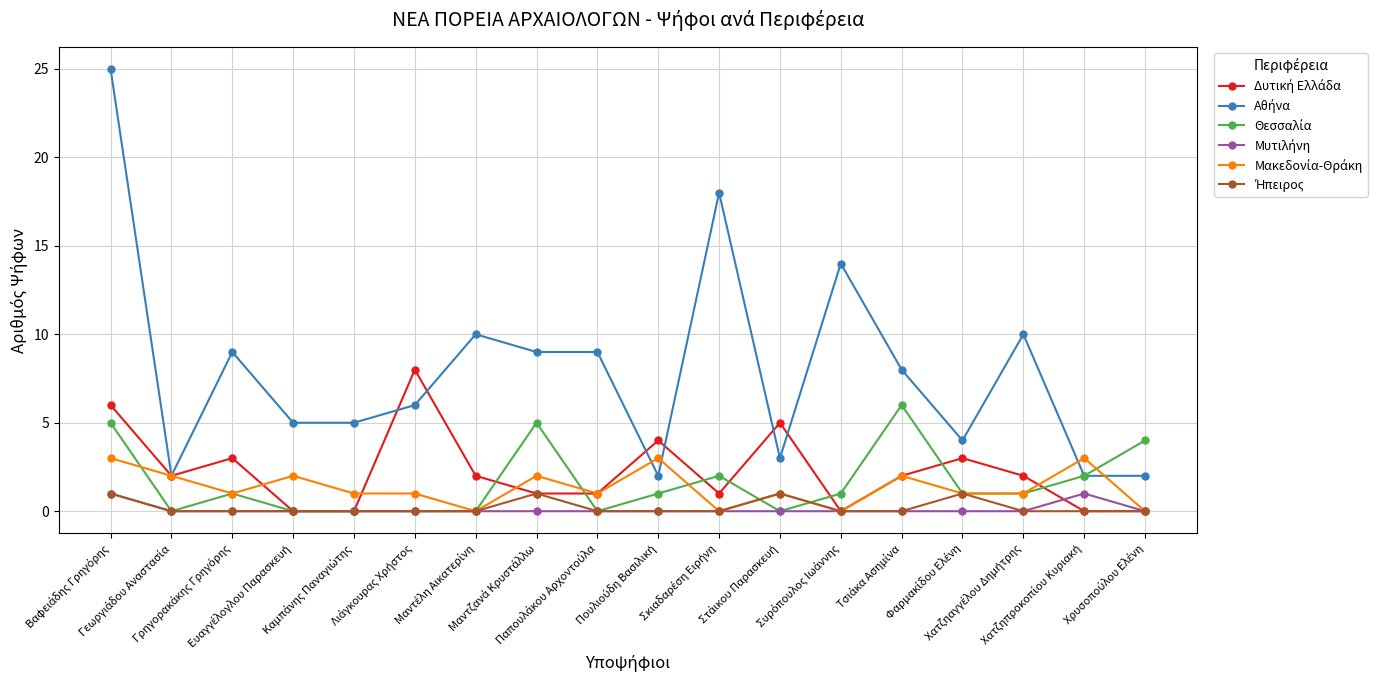

What is the maximum value shown in the chart?

25